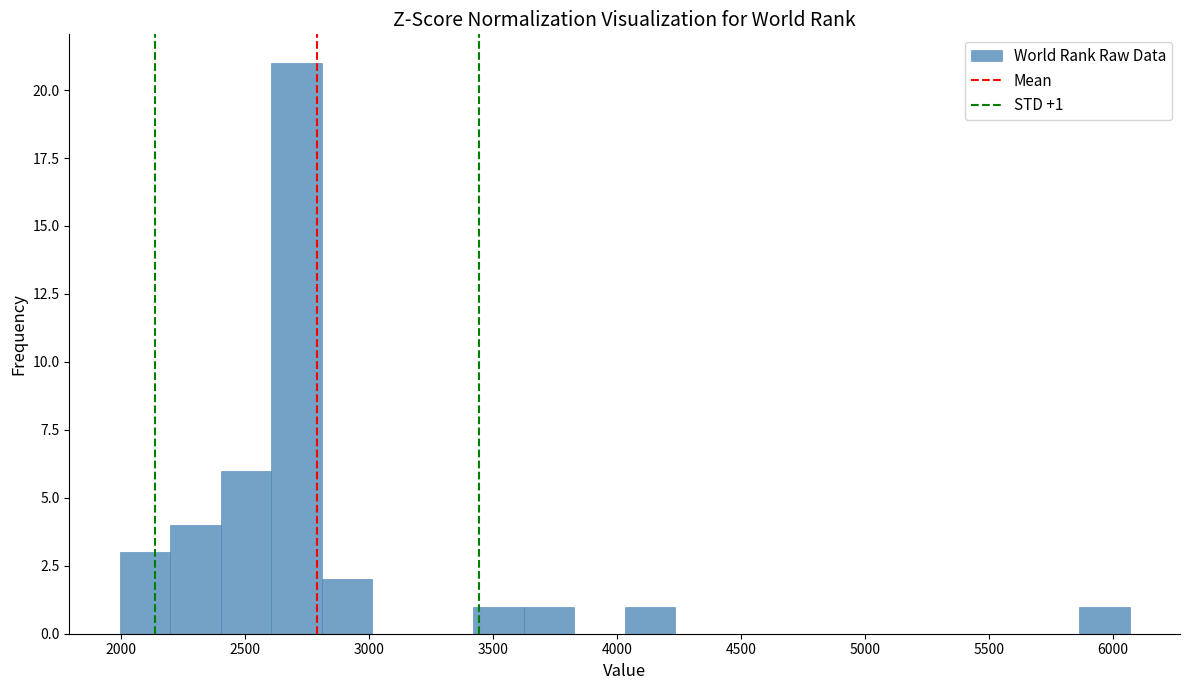

Over which range of the x-axis is the bar tallest?

2600 to 2800